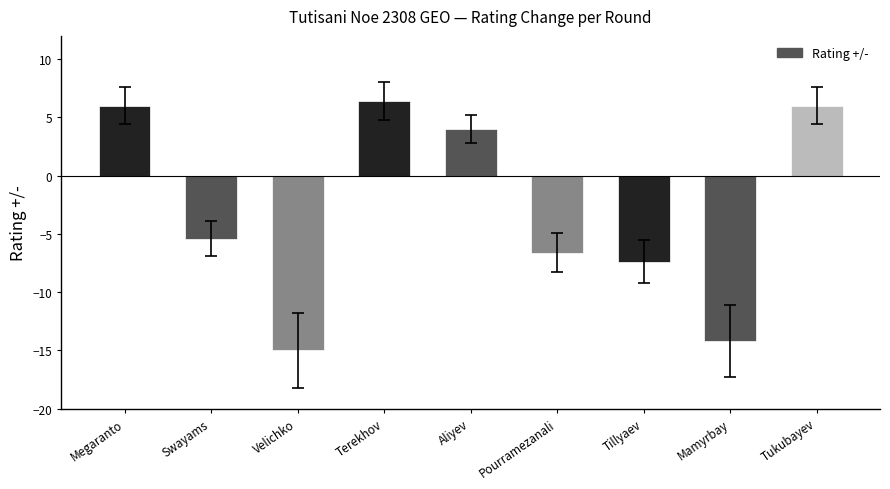

Reading right to left, extract all data points from this chart.

6.0	-14.2	-7.4	-6.6	4.0	6.4	-15.0	-5.4	6.0